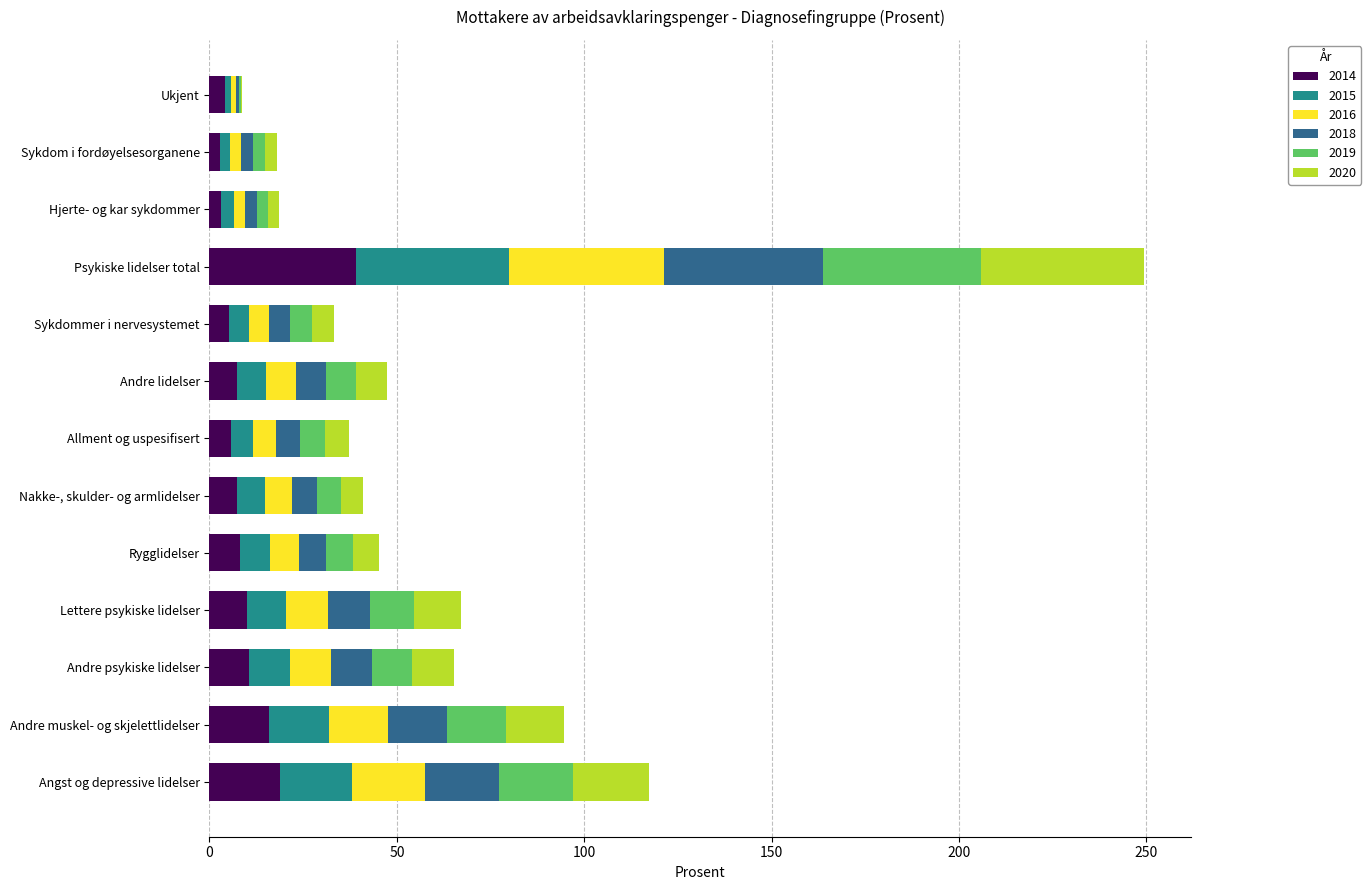

What is the sum of all 2014 values?

138.0